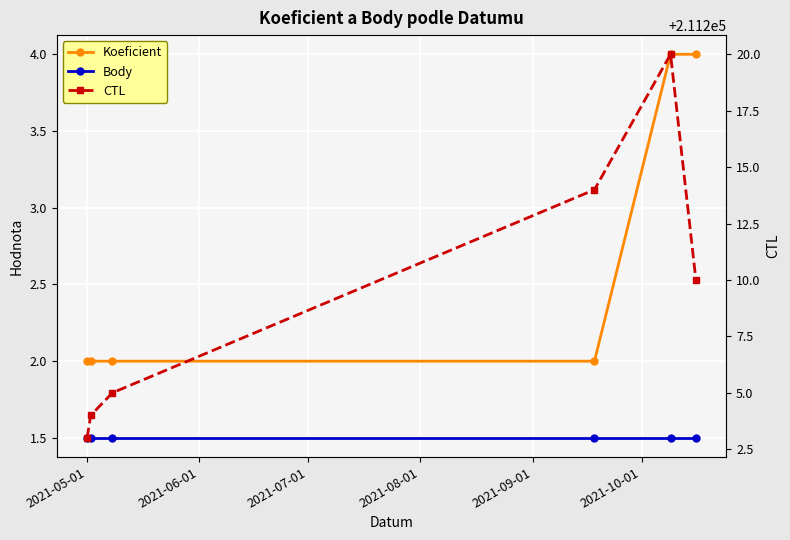

Which series has the largest range (max minus min)?

CTL